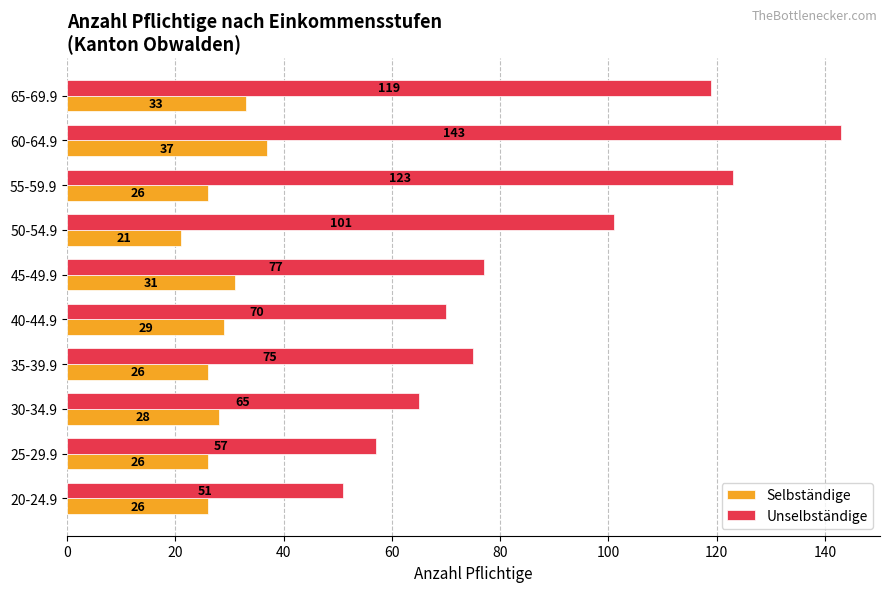

How many data points in Selbständige are less than 28?

5